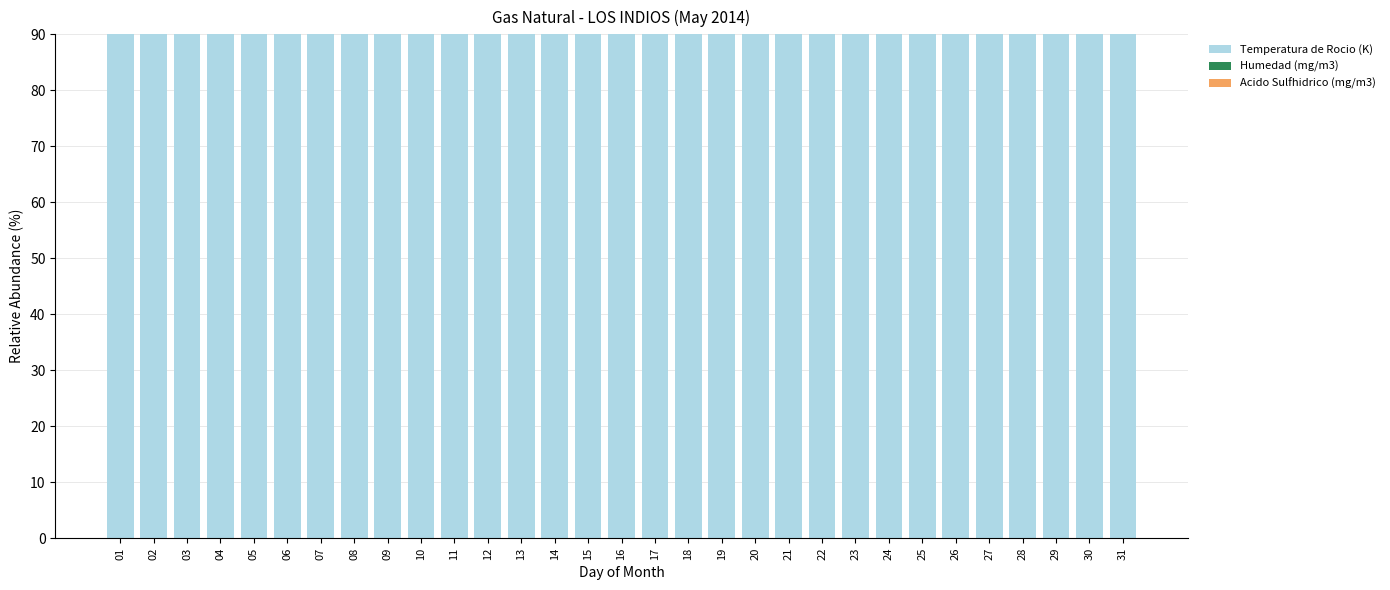

At 27, list the series in order from largest to smallest.

Temperatura de Rocio (K), Humedad (mg/m3), Acido Sulfhidrico (mg/m3)